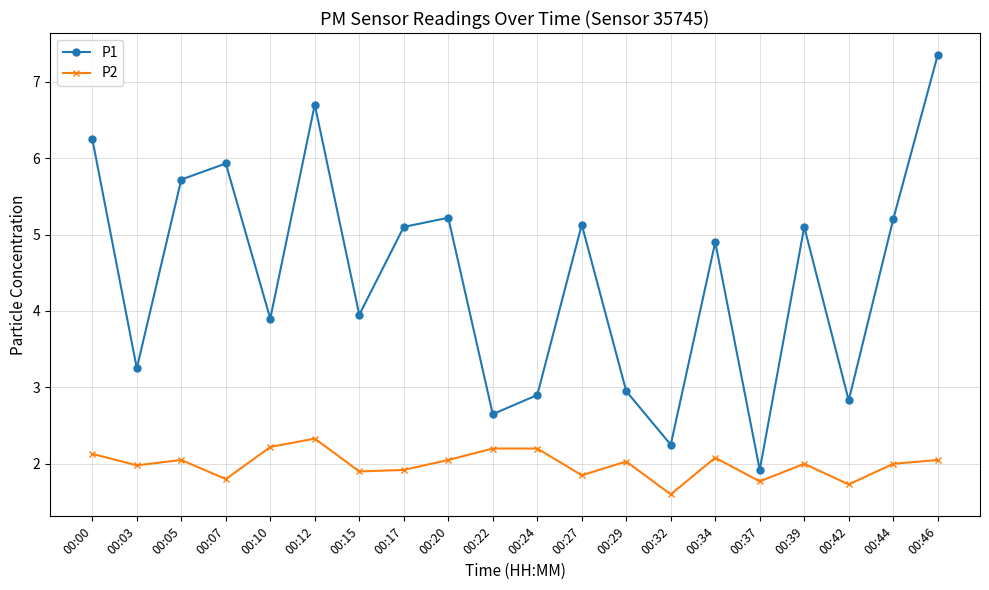

What is the difference between the second highest and second lowest values in the P2 series?

0.5